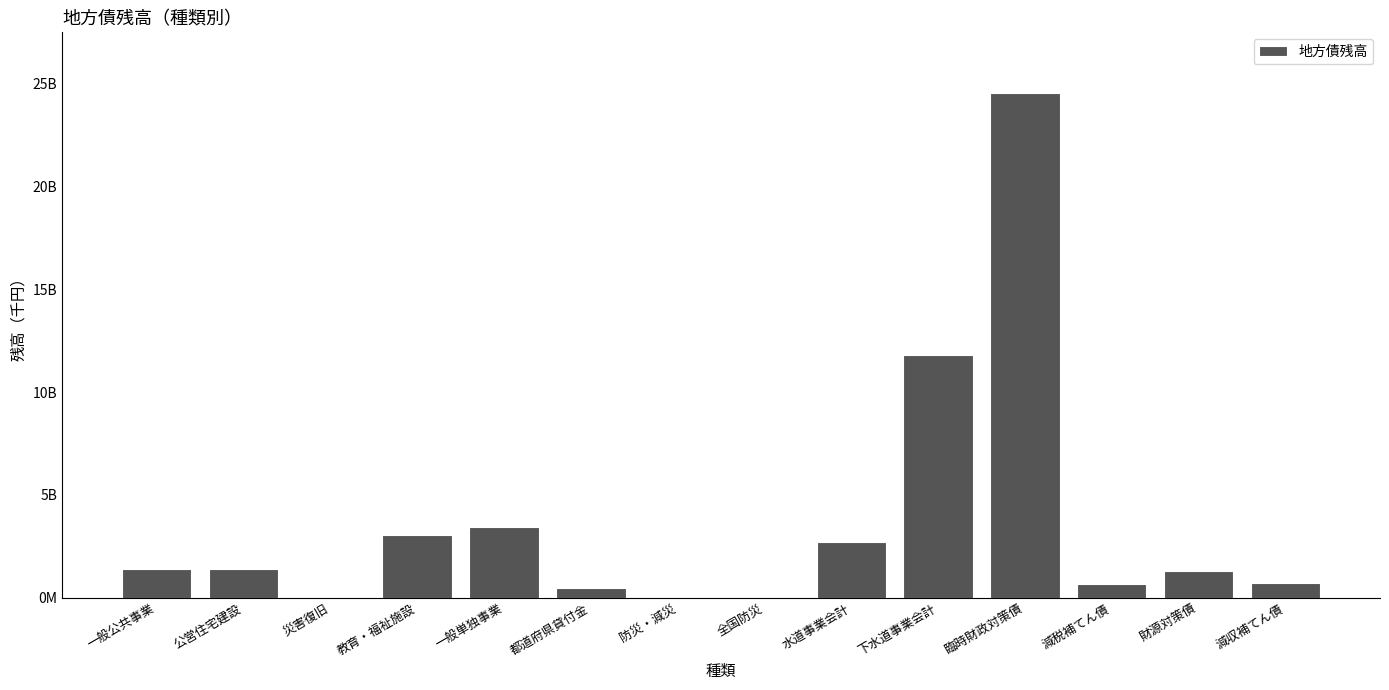

What is the difference between the maximum and minimum values?

24561751855